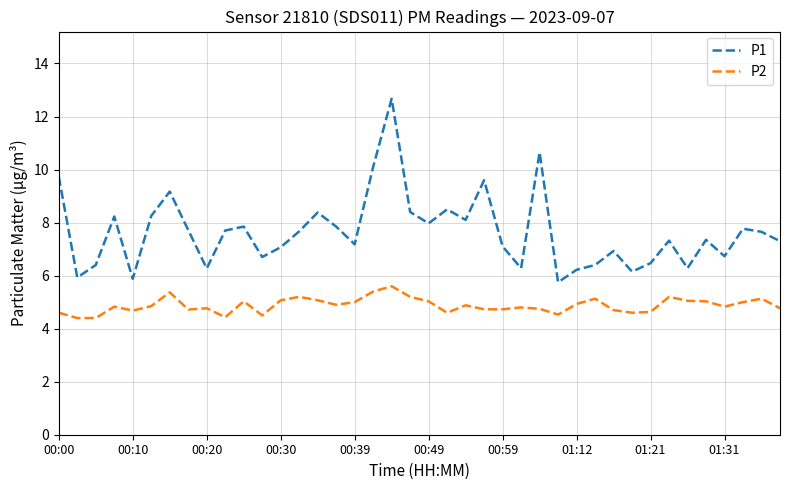

What is the lowest value of the P2 series?

4.4